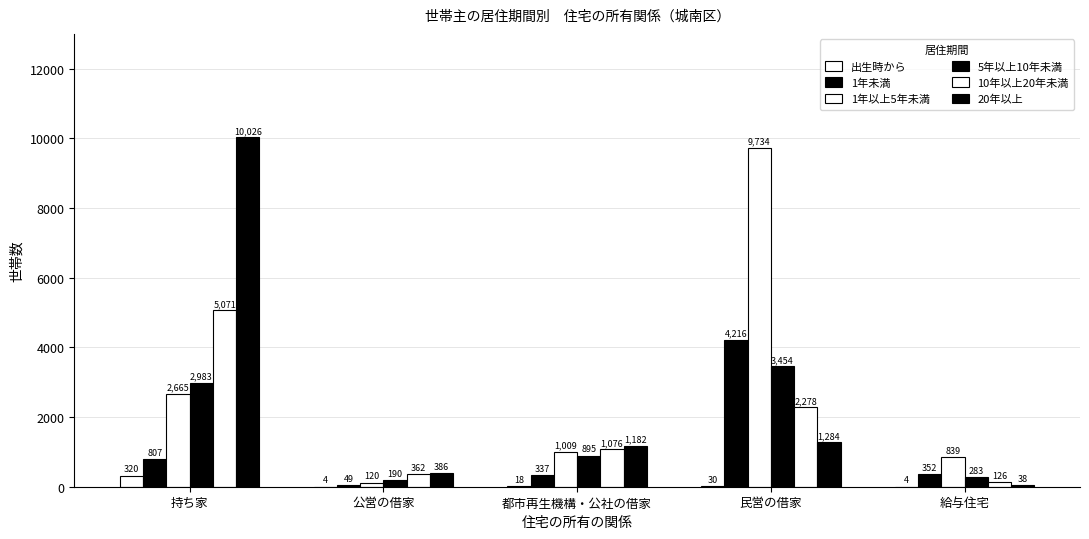

Reading left to right, list all the values displayed in this chart.

出生時から: 持ち家=320	公営の借家=4	都市再生機構・公社の借家=18	民営の借家=30	給与住宅=4
1年未満: 持ち家=807	公営の借家=49	都市再生機構・公社の借家=337	民営の借家=4216	給与住宅=352
1年以上5年未満: 持ち家=2665	公営の借家=120	都市再生機構・公社の借家=1009	民営の借家=9734	給与住宅=839
5年以上10年未満: 持ち家=2983	公営の借家=190	都市再生機構・公社の借家=895	民営の借家=3454	給与住宅=283
10年以上20年未満: 持ち家=5071	公営の借家=362	都市再生機構・公社の借家=1076	民営の借家=2278	給与住宅=126
20年以上: 持ち家=10026	公営の借家=386	都市再生機構・公社の借家=1182	民営の借家=1284	給与住宅=38